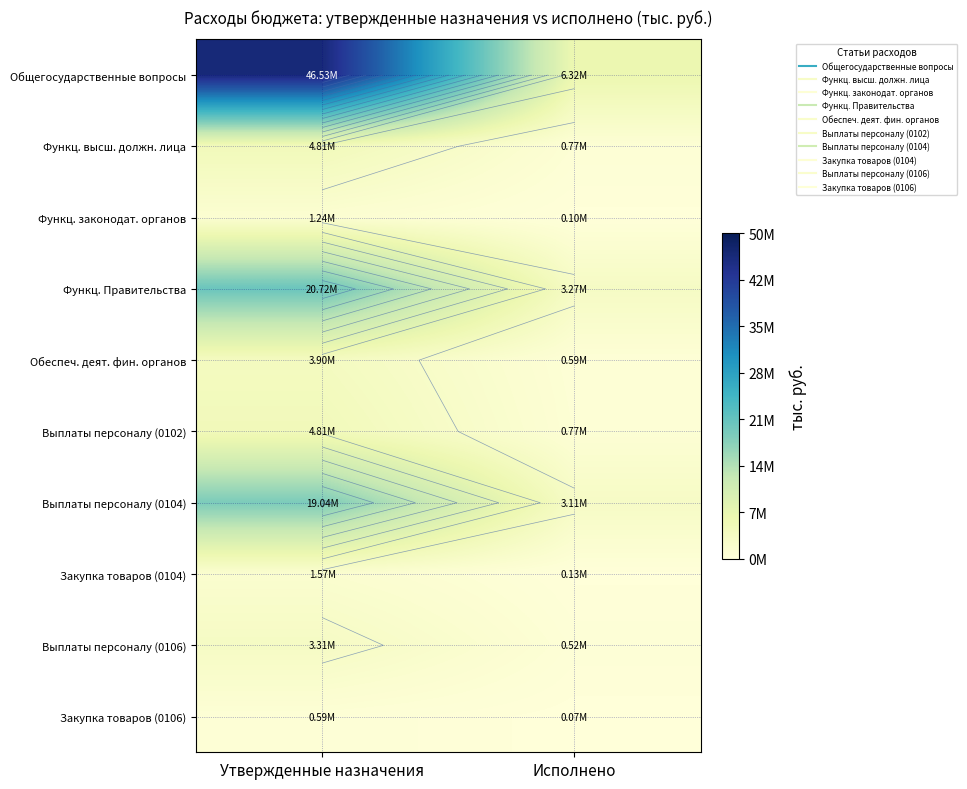

What is the difference between the highest and lowest values at Исполнено?

6258017.3